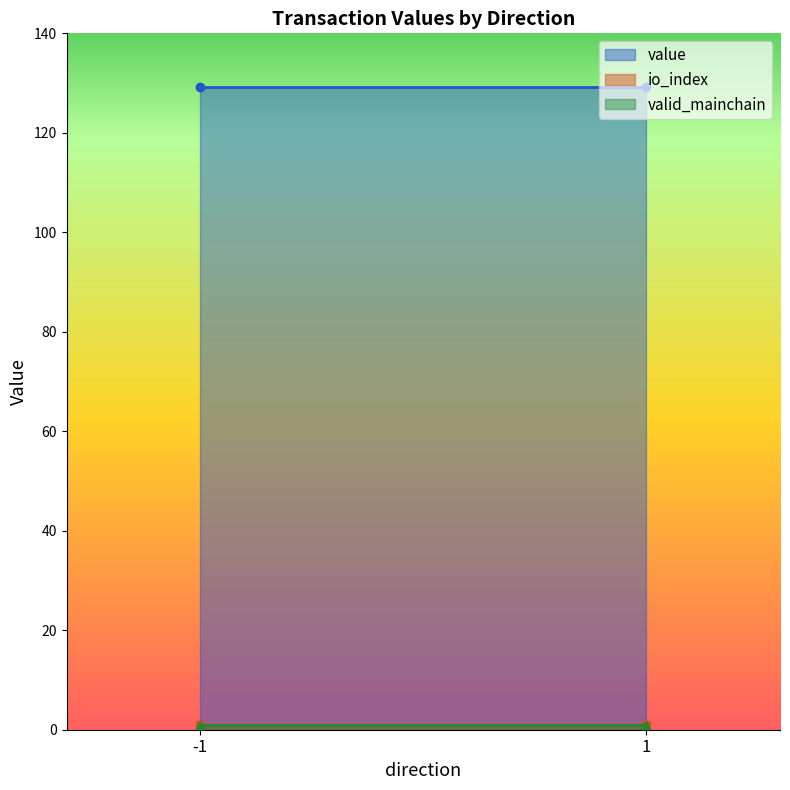

Does the chart have visible grid lines?

No